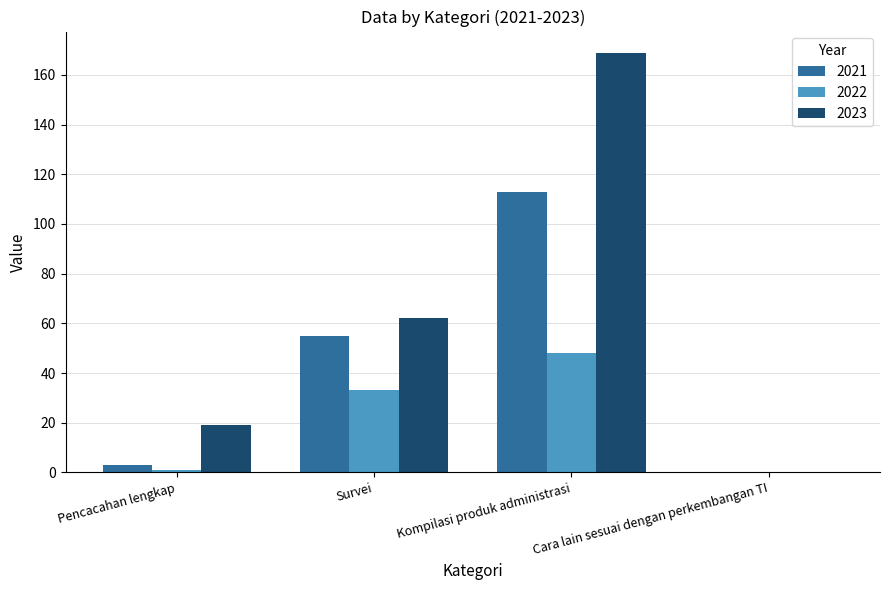

Which series has the largest total across all categories?

2023